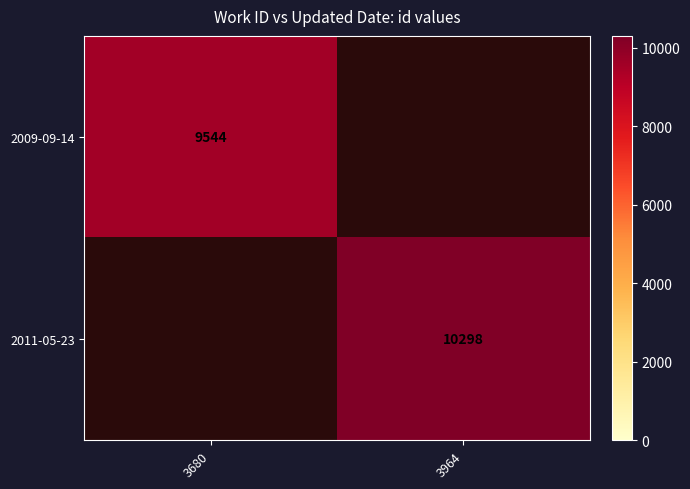

Is the value of 2011-05-23 at 3964 greater than the value of 2009-09-14 at 3680?

Yes